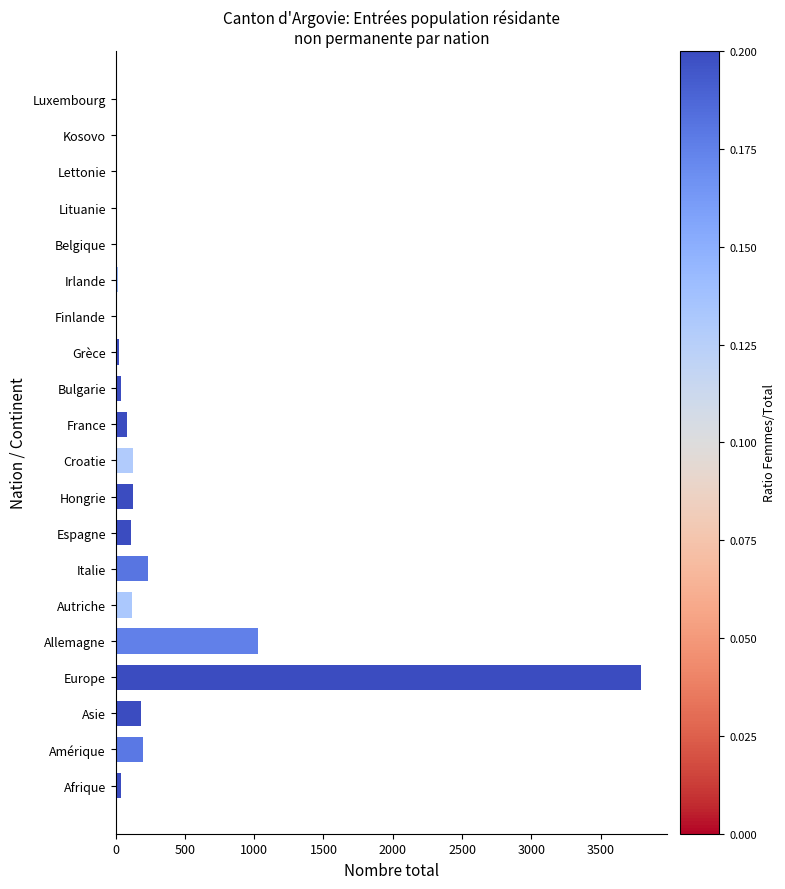

The chart shows a value of 124 at Croatie. True or false?

True